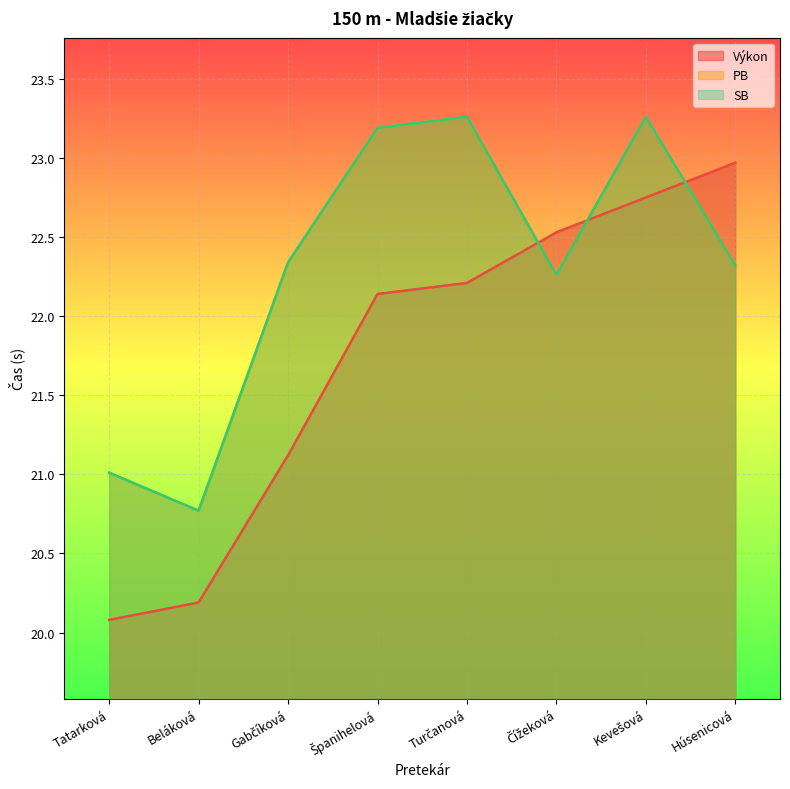

True or false: SB has a value of 6.3 at Gabčíková.

False